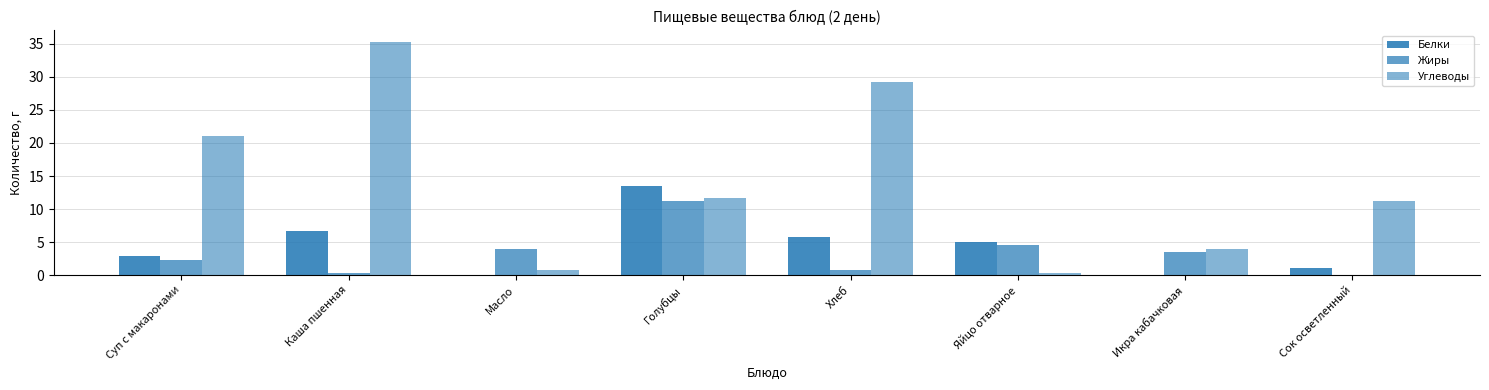

How many positive values does the Жиры series have?

7